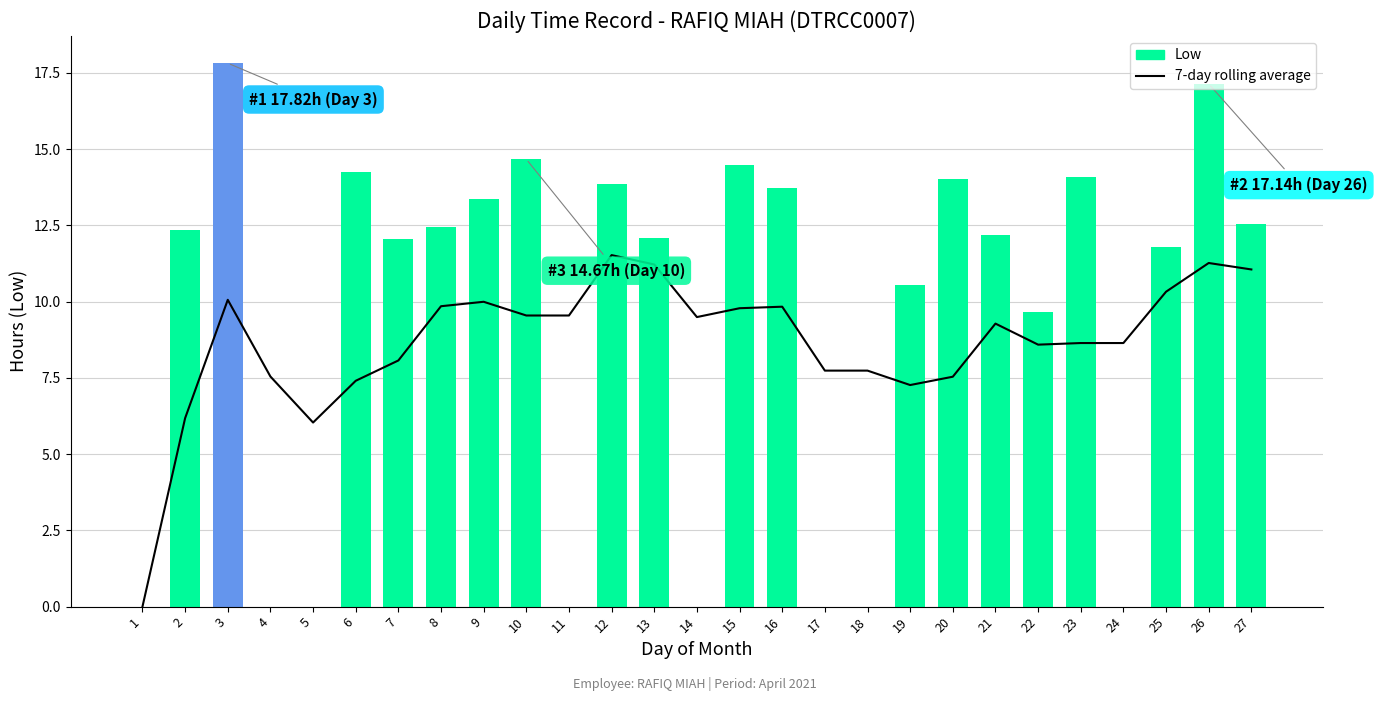

What is the average value?

8.7